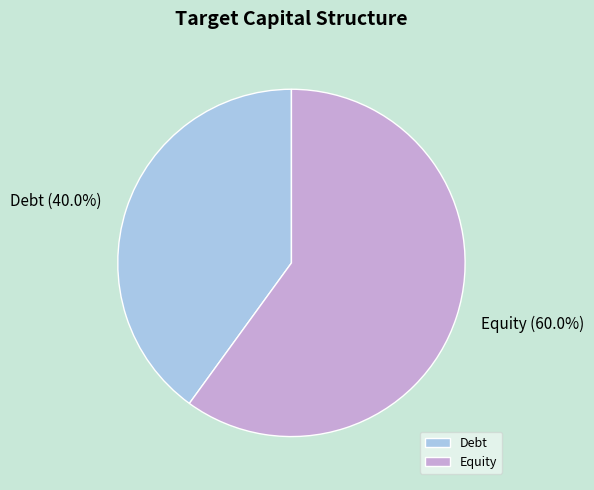

Count the number of slices in the pie.

2